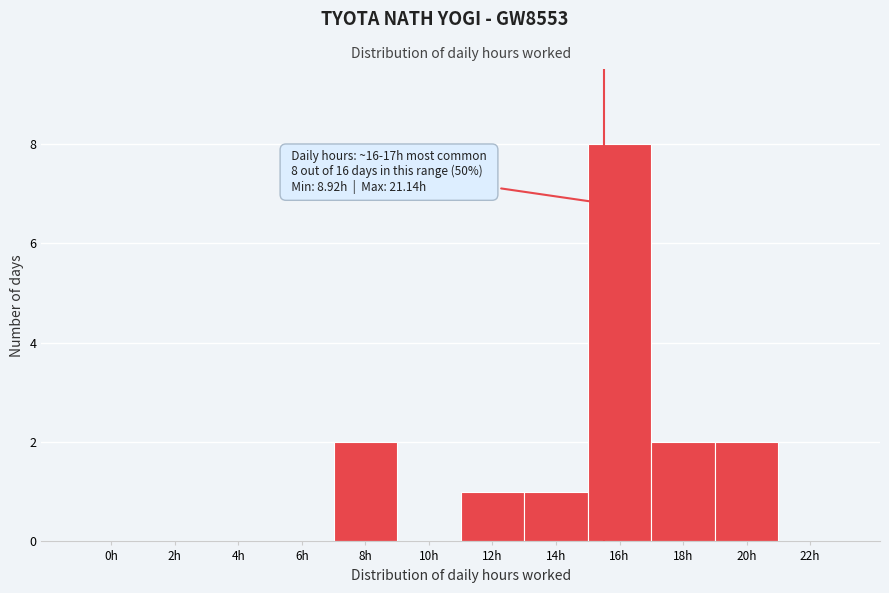

Reading left to right, list all the values displayed in this chart.

0h=0	2h=0	4h=0	6h=0	8h=2	10h=0	12h=1	14h=1	16h=8	18h=2	20h=2	22h=0